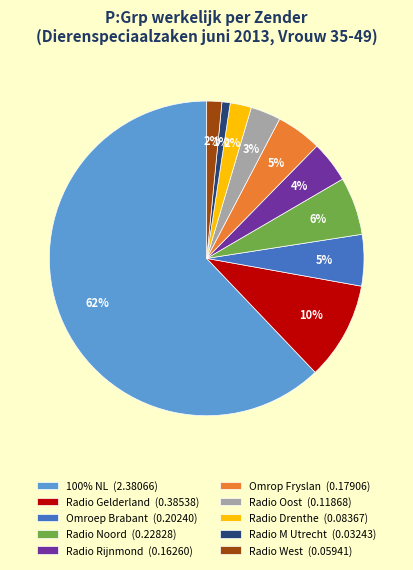

What percentage is the Omroep Brabant (0.20240) slice, to the nearest percent?

5%